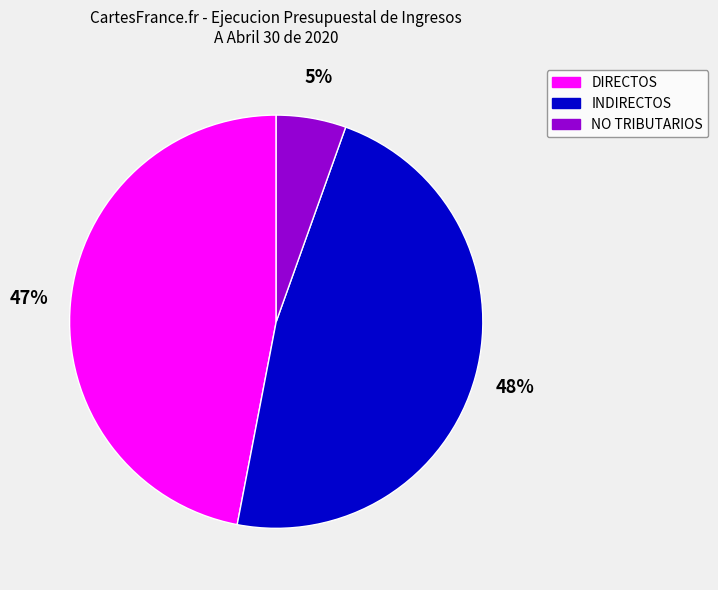

Do NO TRIBUTARIOS and DIRECTOS together represent more than half of the pie?

Yes